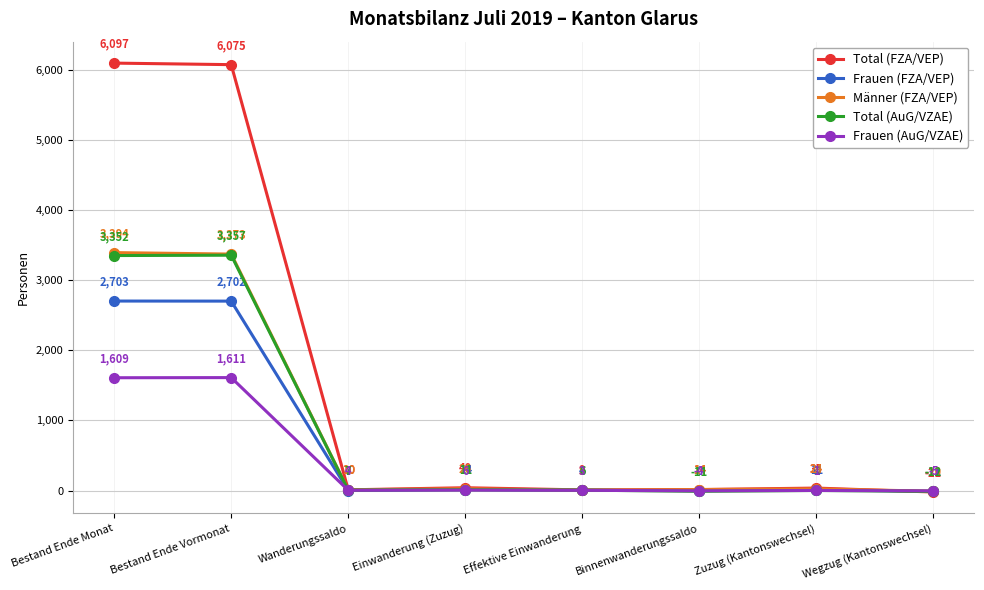

At how many categories does at least one series exceed 109?

2